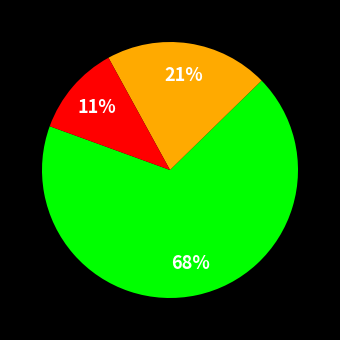

Is there a majority slice in this chart?

Yes